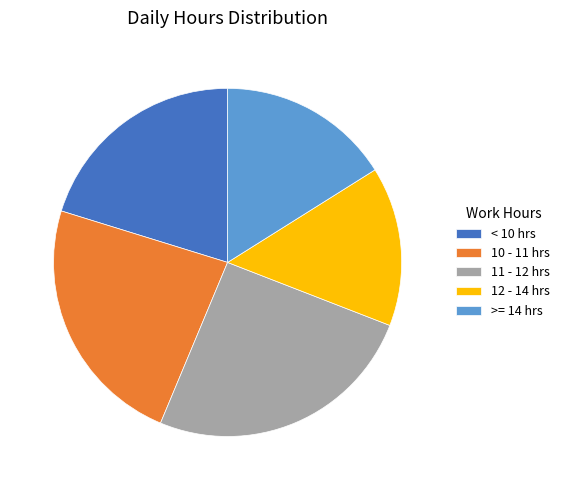

Is it true that < 10 hrs is 20% of the pie?

True